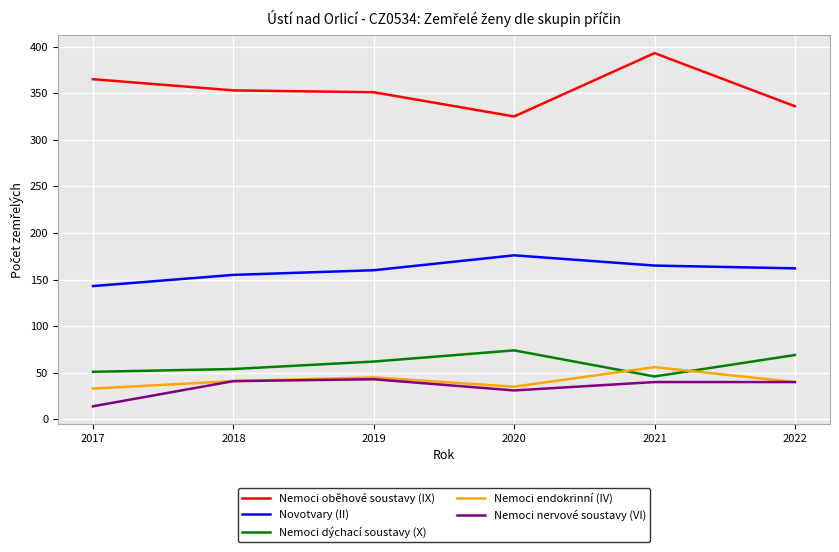

What is the maximum value for Novotvary (II)?

176